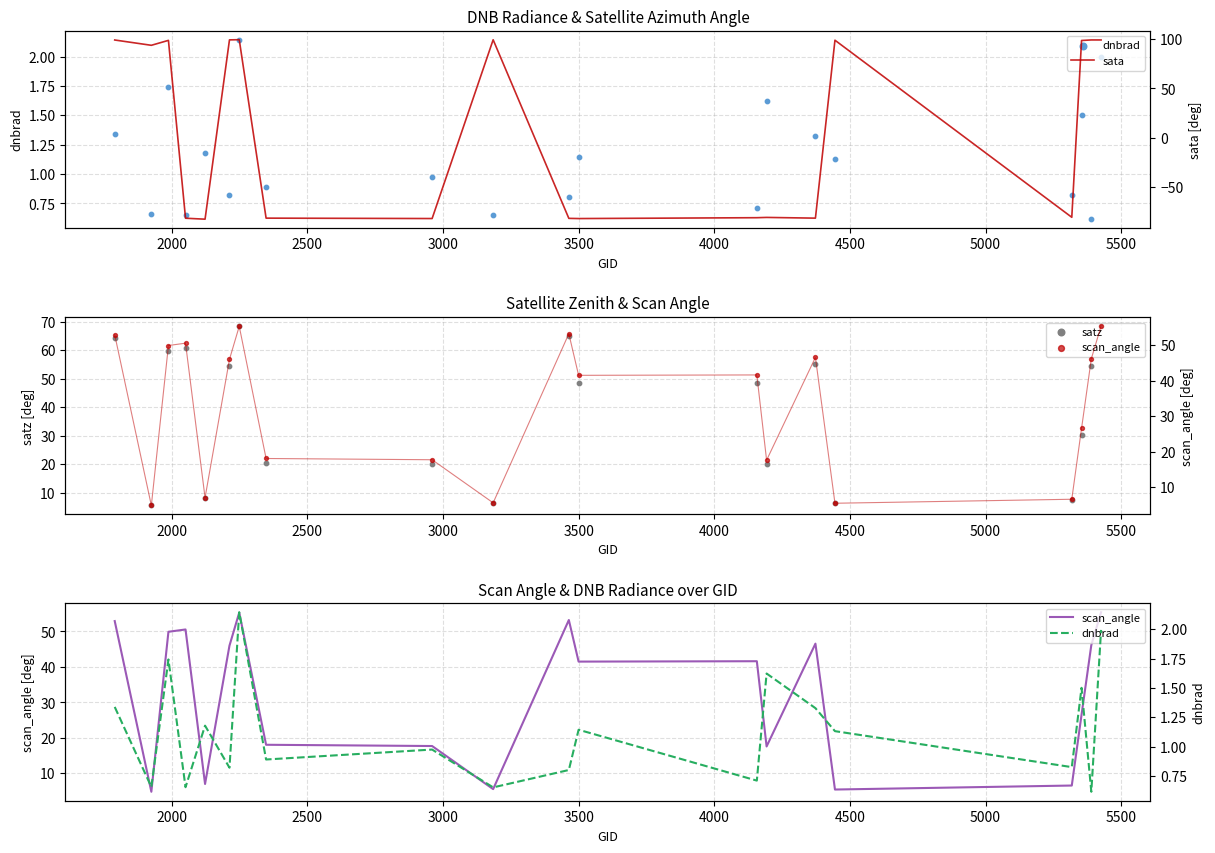

Which series reaches the maximum Y coordinate?

sata